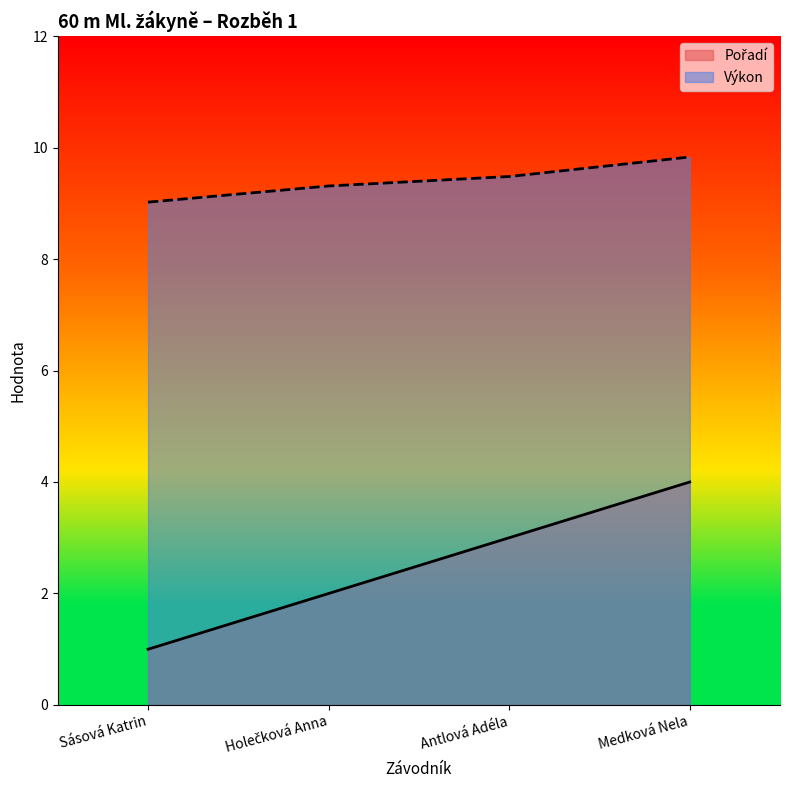

How many values in the Pořadí series exceed 3?

1